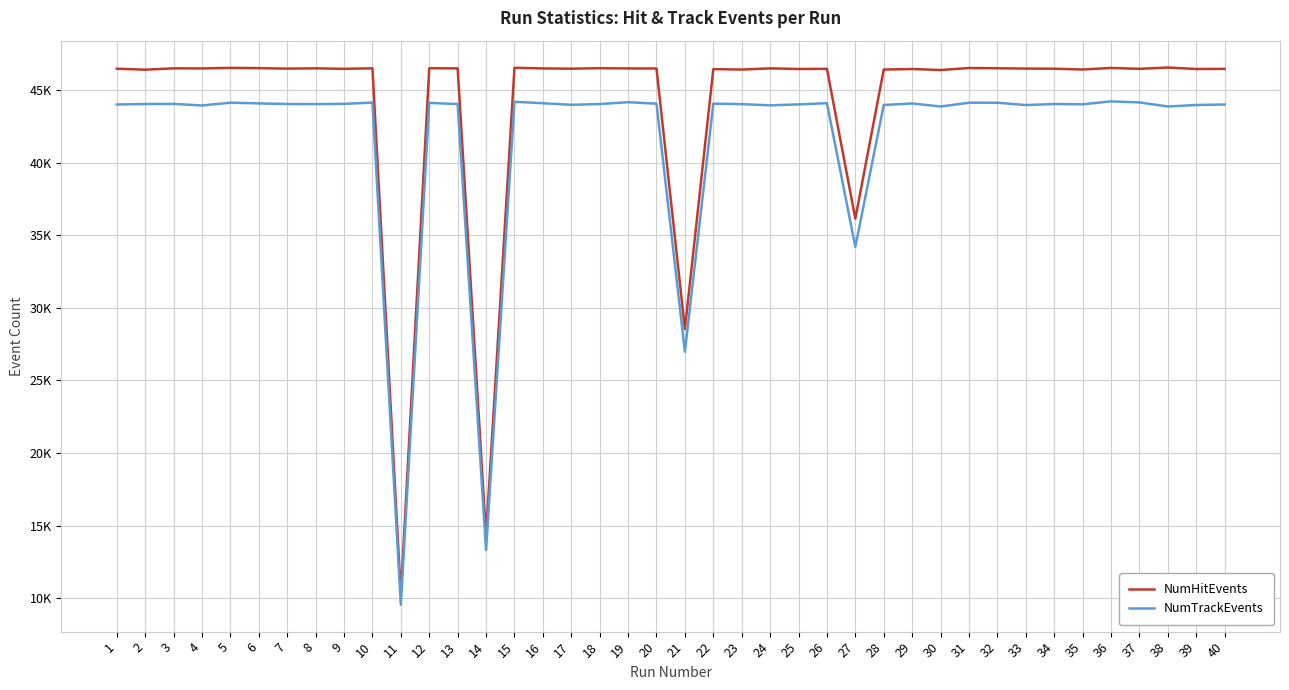

Does the chart display data point markers on the line(s)?

No